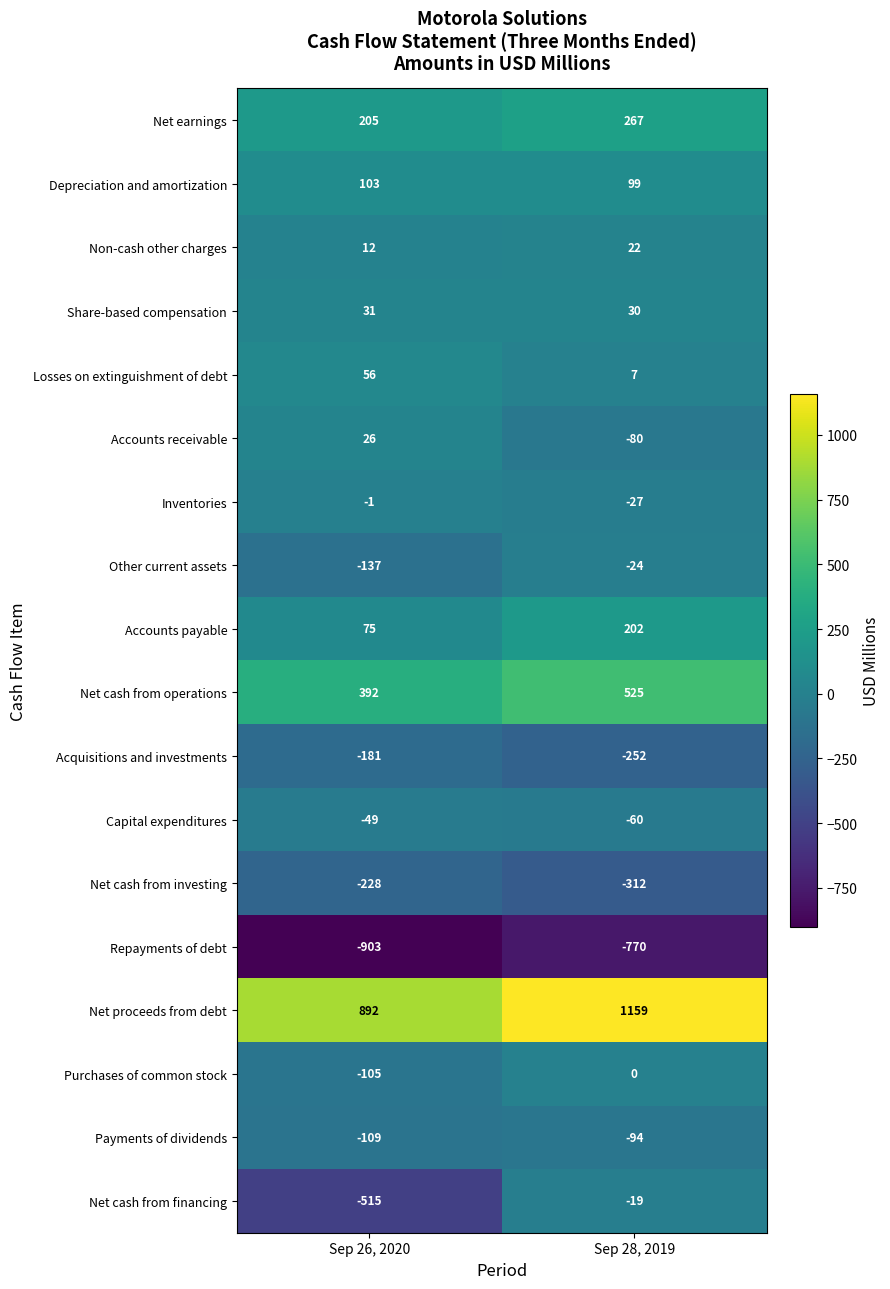

What is the sum of the Acquisitions and investments values at Sep 26, 2020 and Sep 28, 2019?

-433